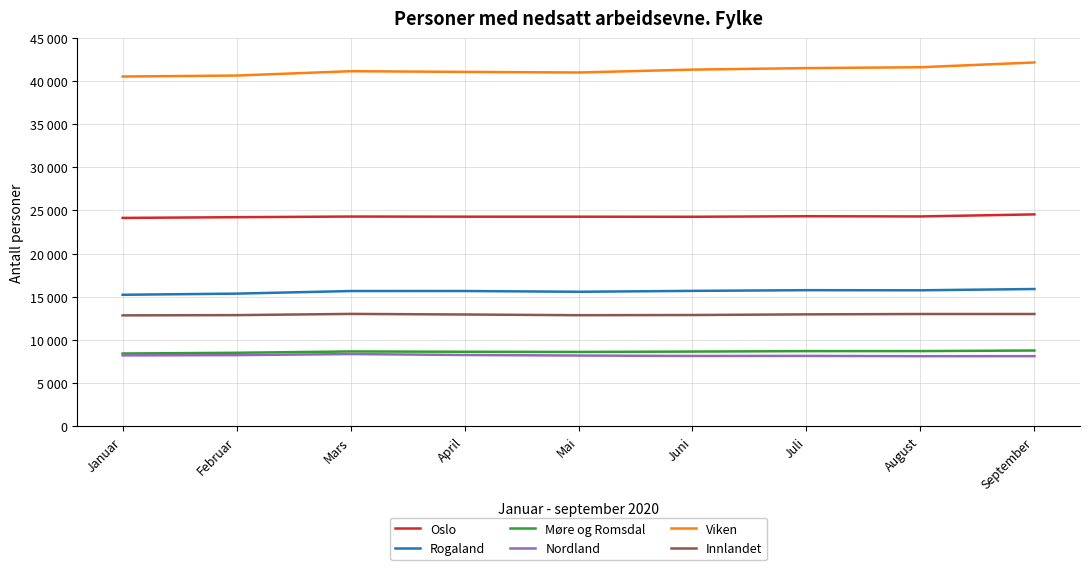

List the series in order of their peak value, lowest first.

Nordland, Møre og Romsdal, Innlandet, Rogaland, Oslo, Viken